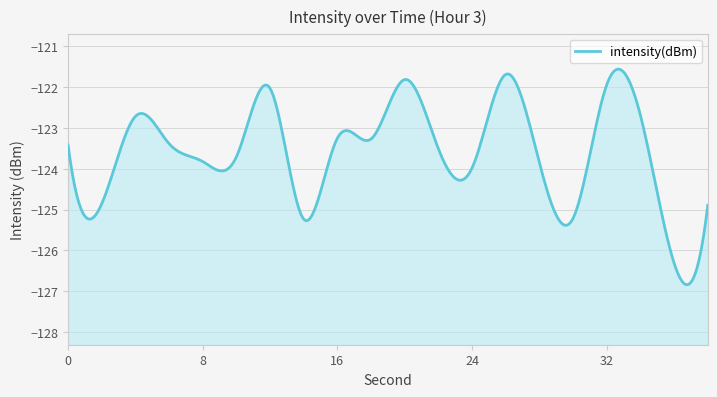

True or false: there are more than 2 points higher than both neighbors.

True